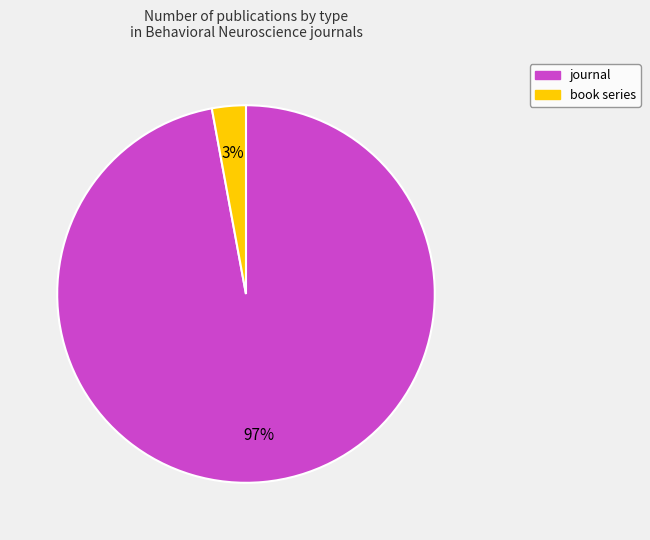

Is book series the majority of the pie?

No